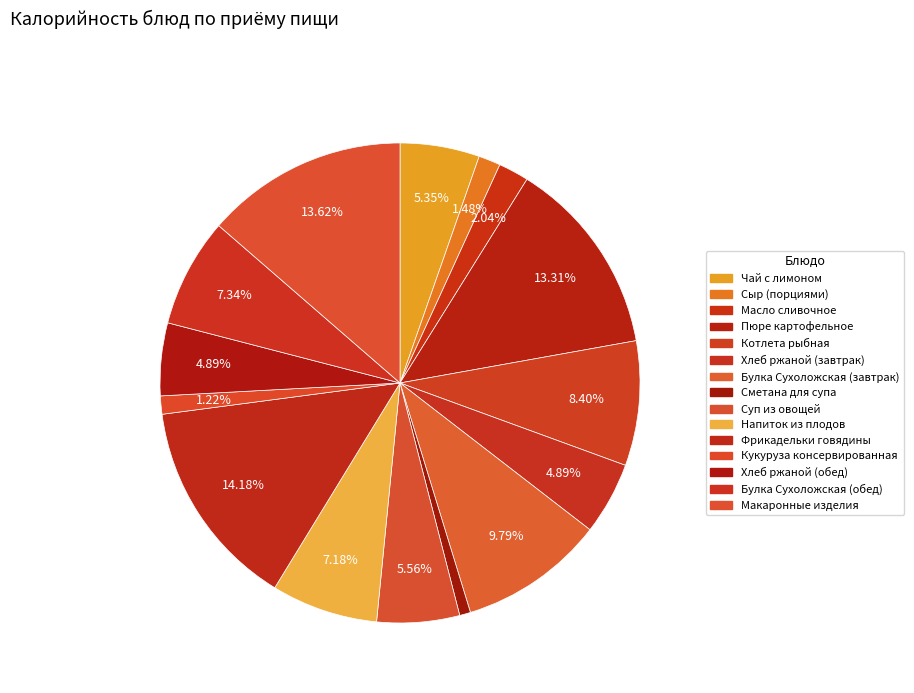

True or false: Булка Сухоложская (обед) accounts for 17% of the total.

False